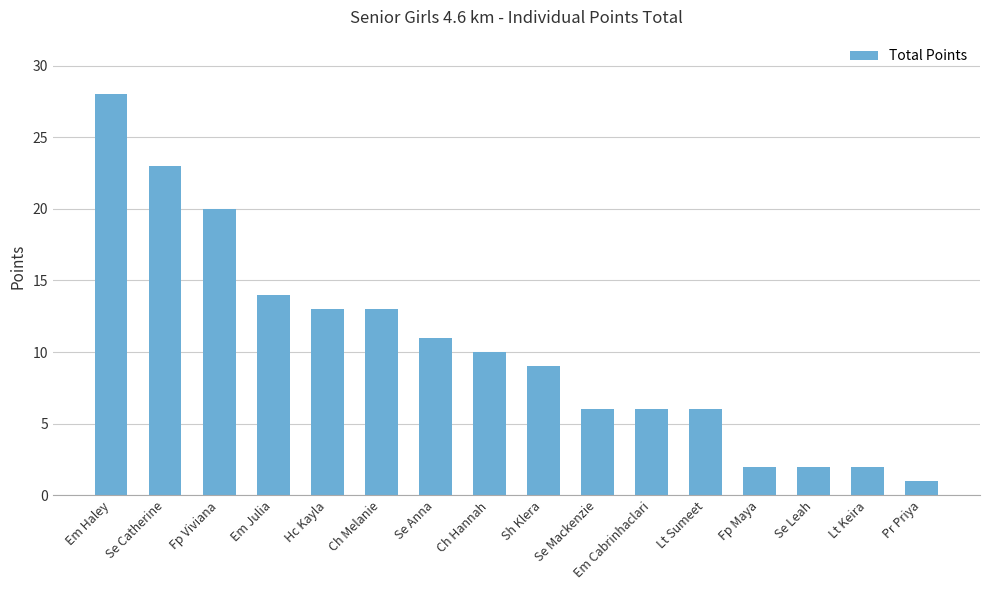

The value at Se Mackenzie is 2. True or false?

False